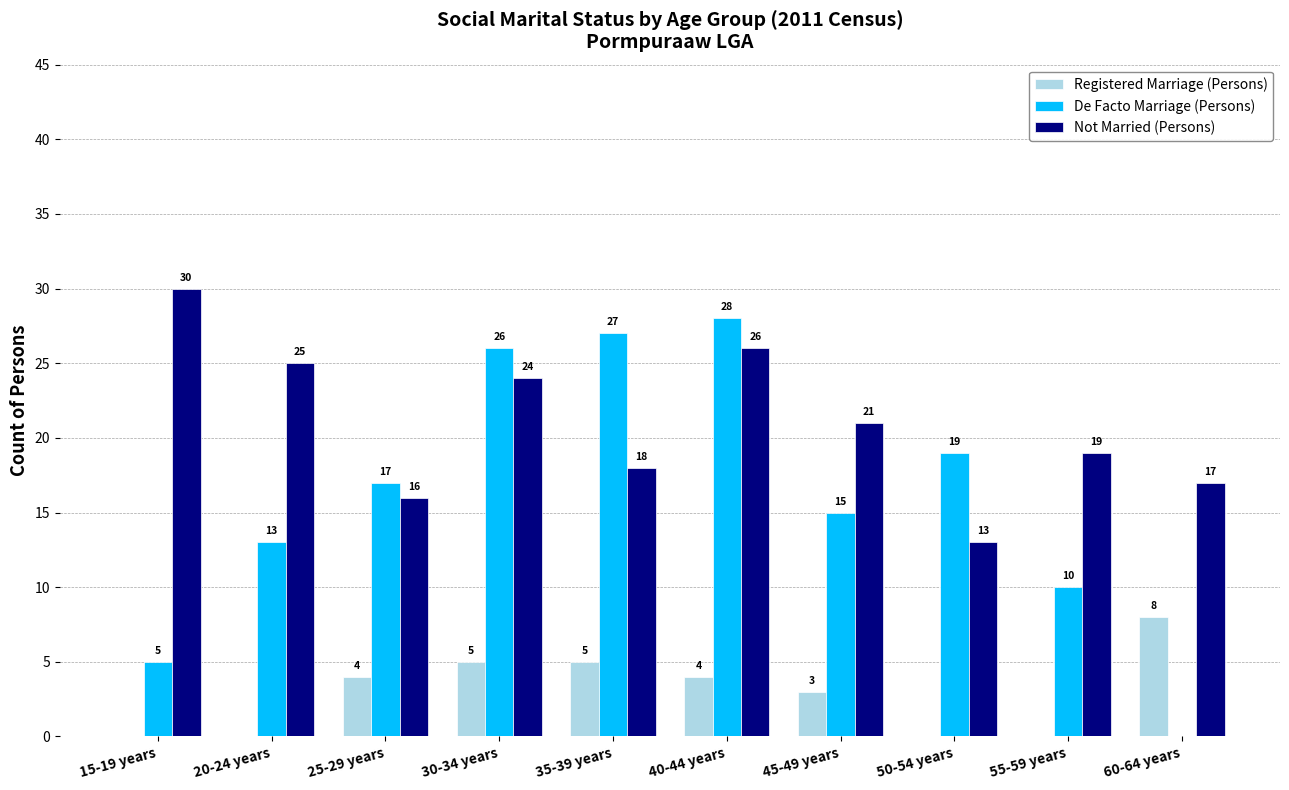

Which category has the highest value in the Not Married (Persons) series?

15-19 years